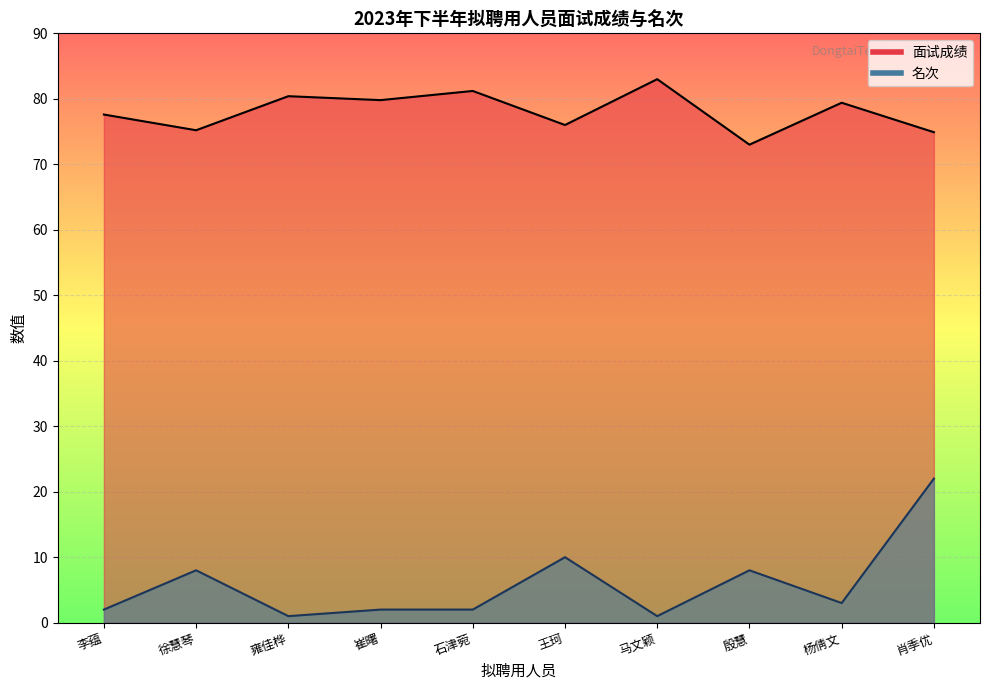

Reading right to left, what are all the values shown in this chart?

面试成绩: 74.9	79.4	73.0	83.0	76.0	81.2	79.8	80.4	75.2	77.6
名次: 22.0	3.0	8.0	1.0	10.0	2.0	2.0	1.0	8.0	2.0